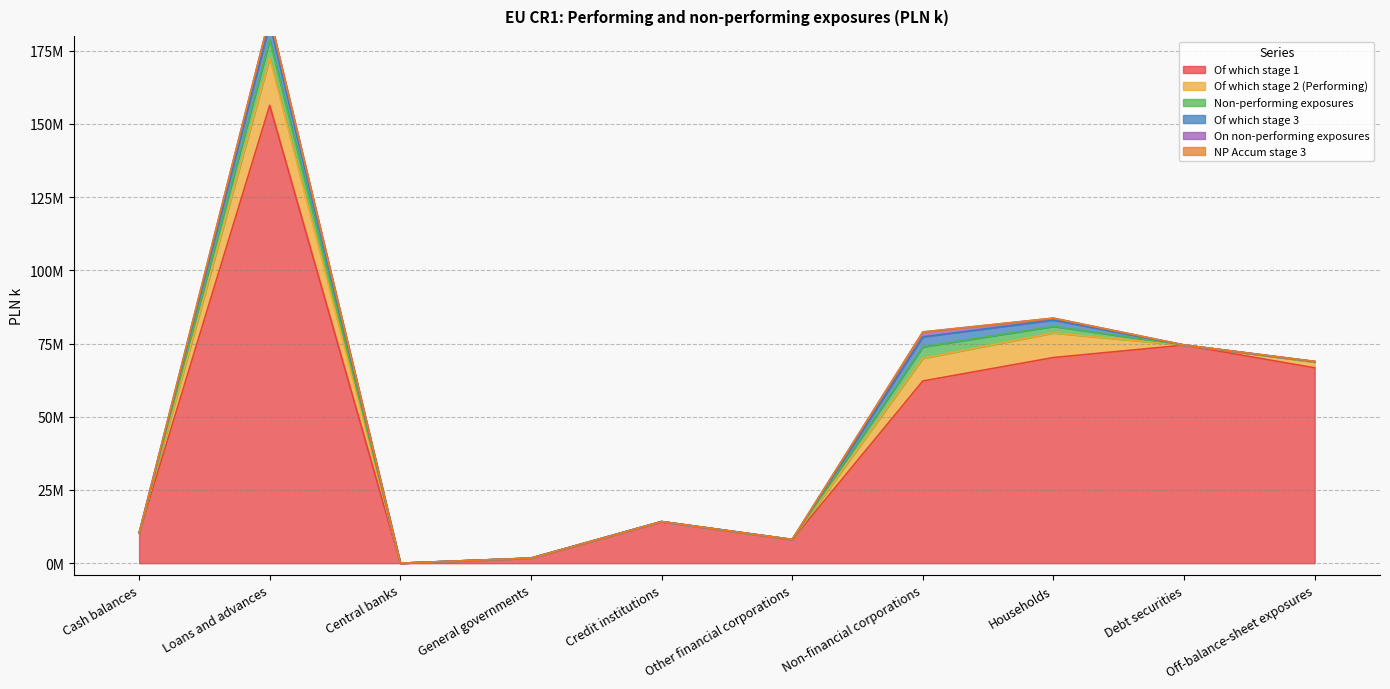

List the labels in order of Of which stage 2 (Performing) value, largest first.

Loans and advances, Households, Non-financial corporations, Off-balance-sheet exposures, Other financial corporations, General governments, Cash balances, Central banks, Credit institutions, Debt securities